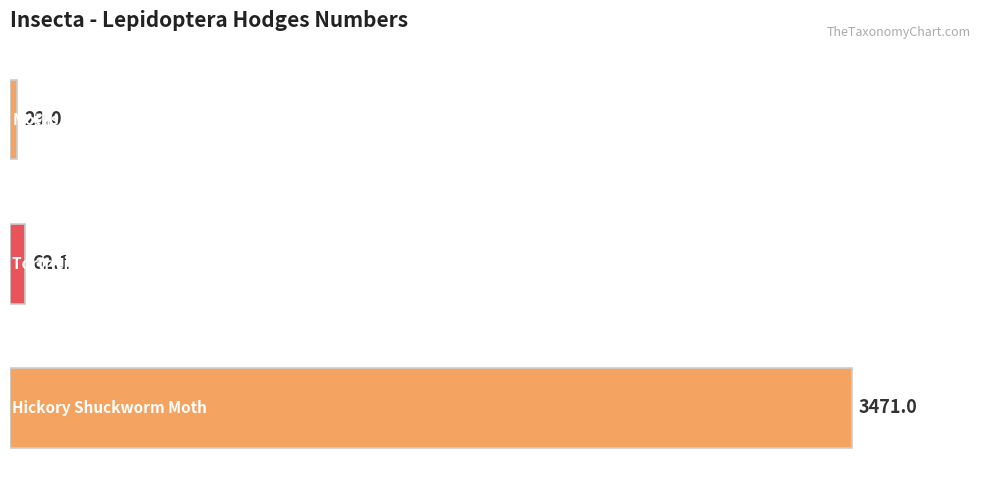

What is the value of the 1st bar from the top?

29.0